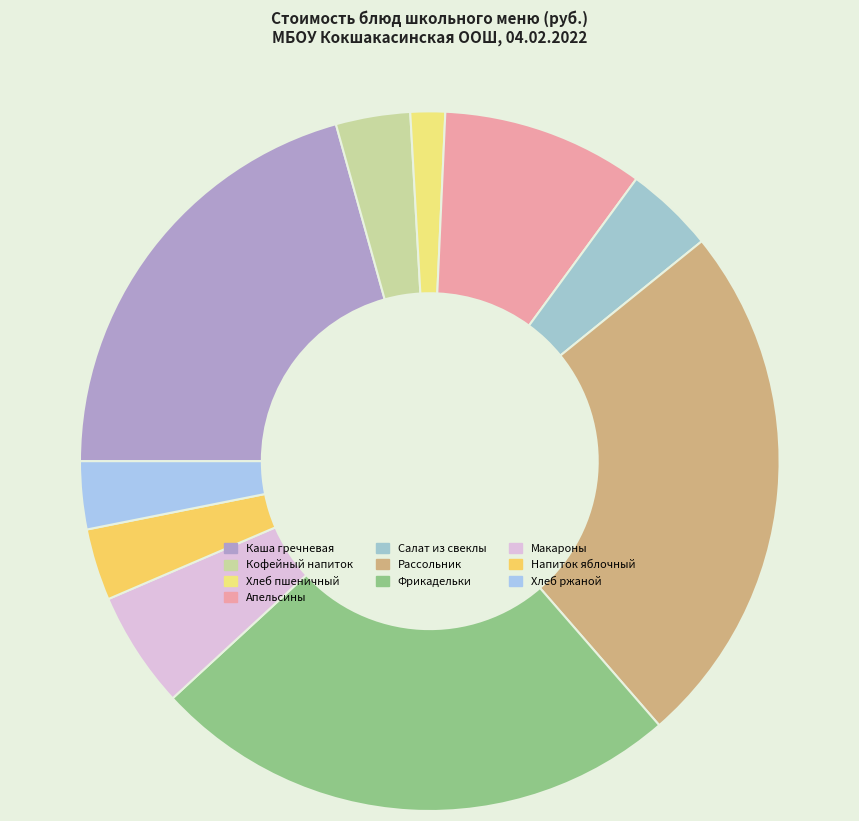

What is the smallest slice in the pie chart?

Хлеб пшеничный